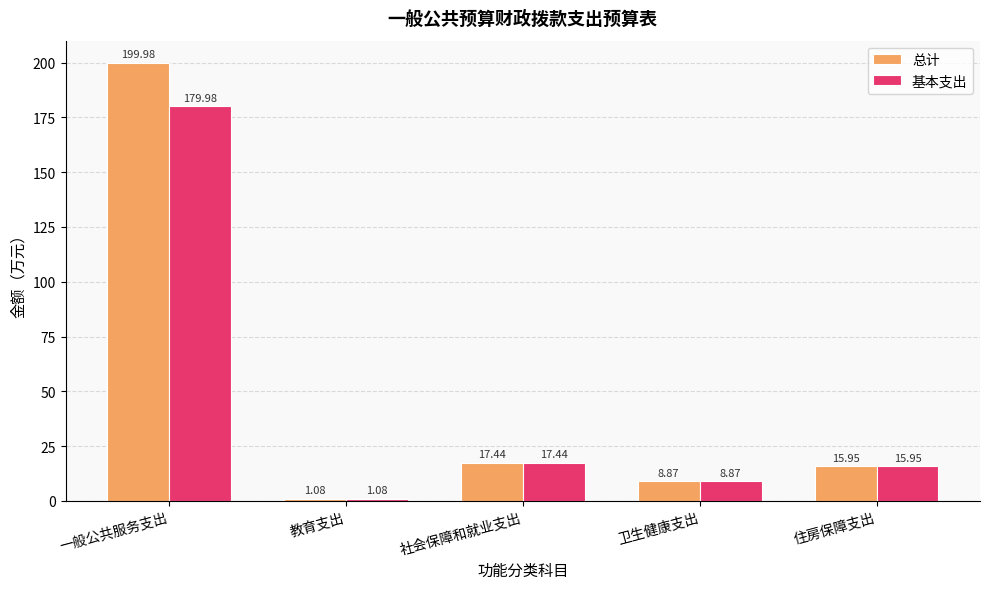

How many data points in 基本支出 are less than 15?

2